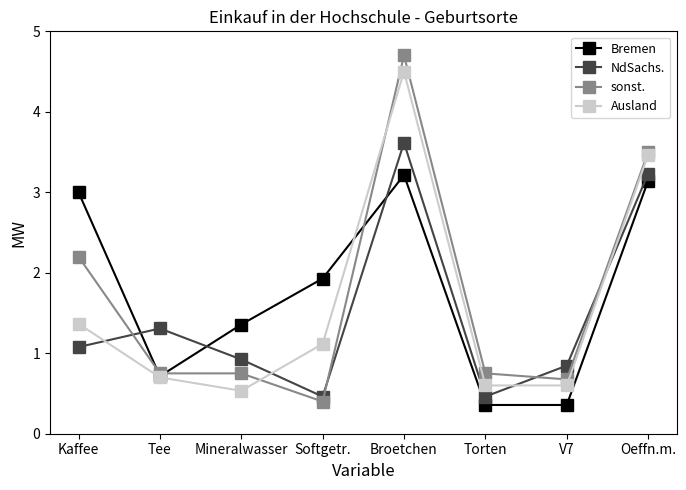

List the series in order of their overall mean, highest first.

Bremen, sonst., Ausland, NdSachs.